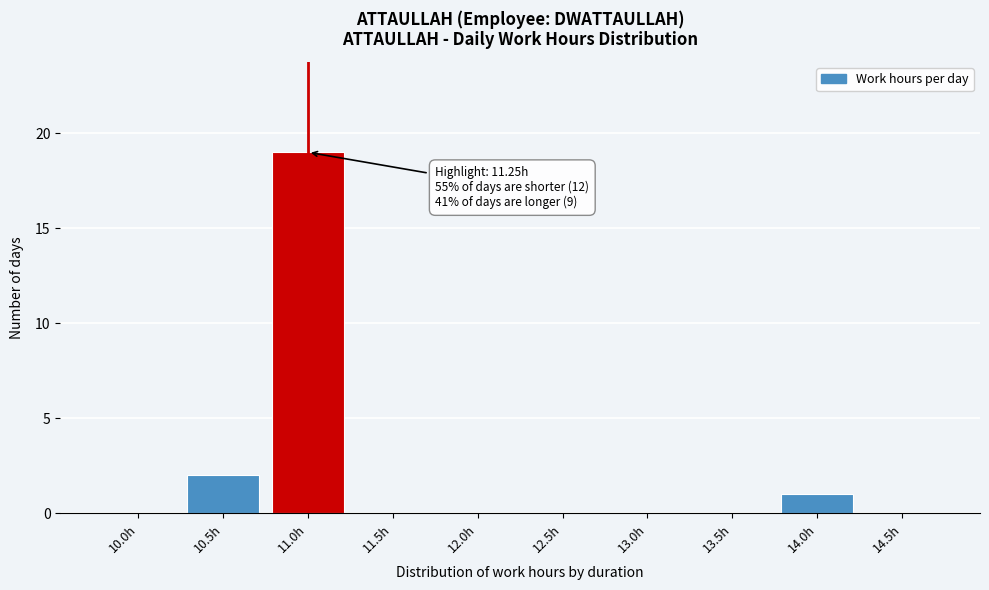

Reading right to left, transcribe all the data shown in this chart.

14.5h=0	14.0h=1	13.5h=0	13.0h=0	12.5h=0	12.0h=0	11.5h=0	11.0h=19	10.5h=2	10.0h=0